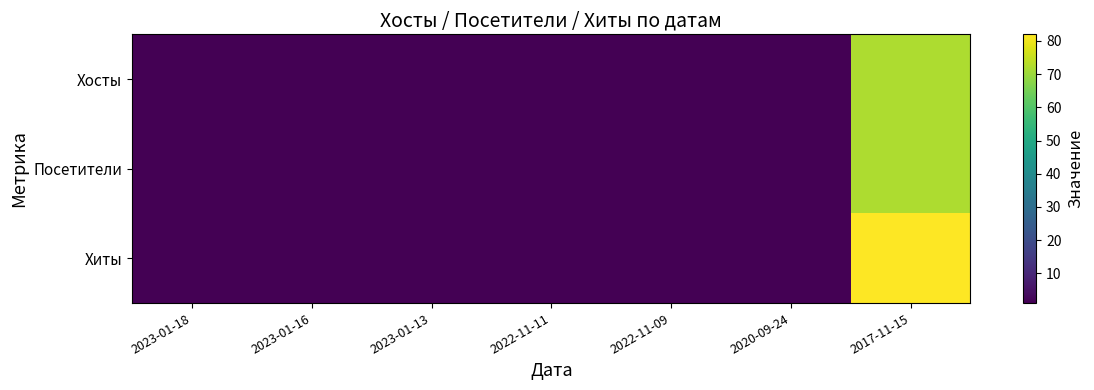

What is the maximum value shown in the chart?

82